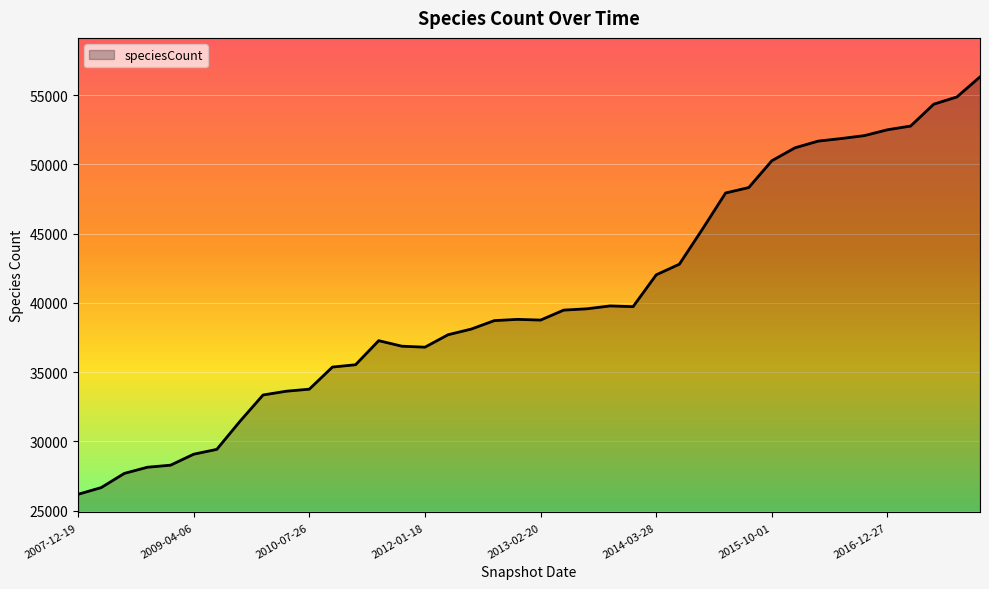

What is the maximum value shown in the chart?

56313